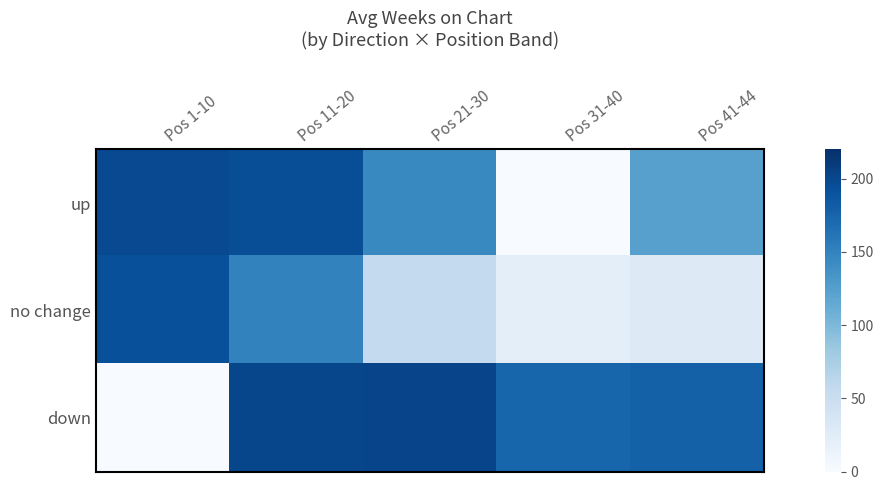

Rank the series by their average value, from highest to lowest.

down, up, no change